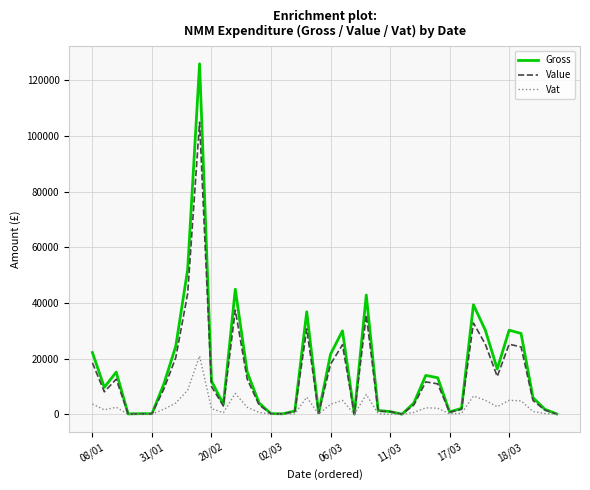

Which series has the widest spread of values?

Gross